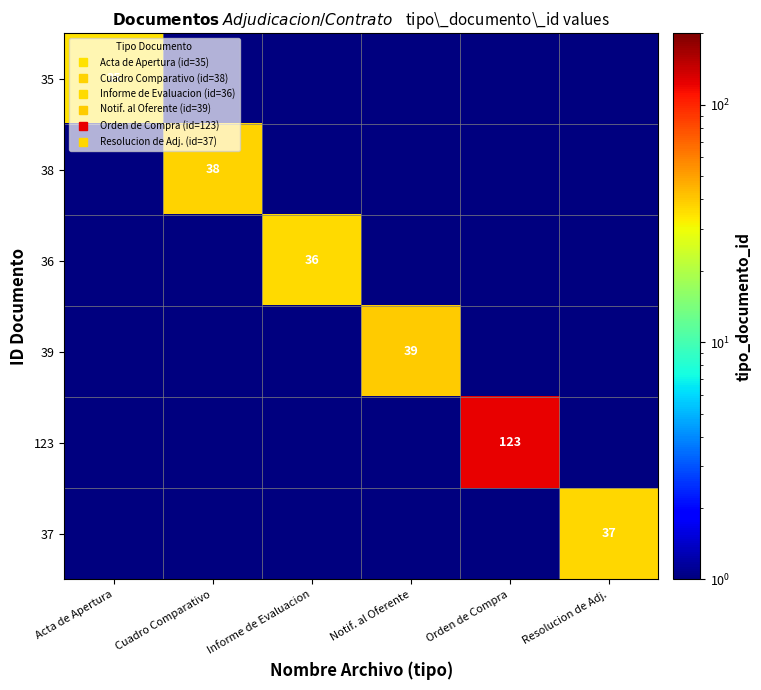

True or false: 38 has a value of 0.5 at Informe de Evaluacion.

True